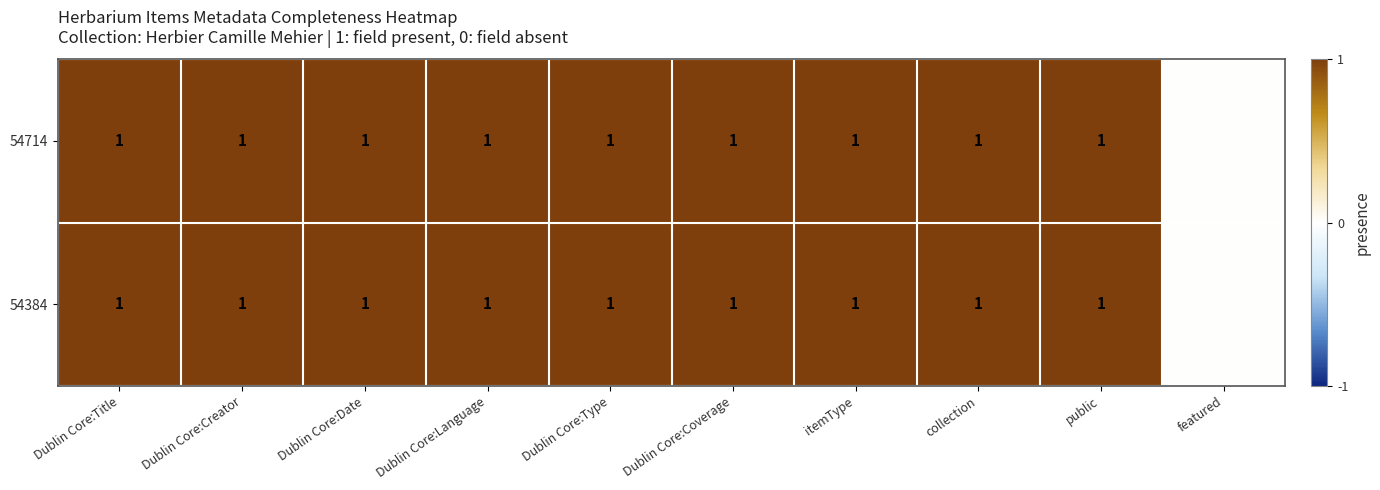

What is the sum of all 54714 values?

9